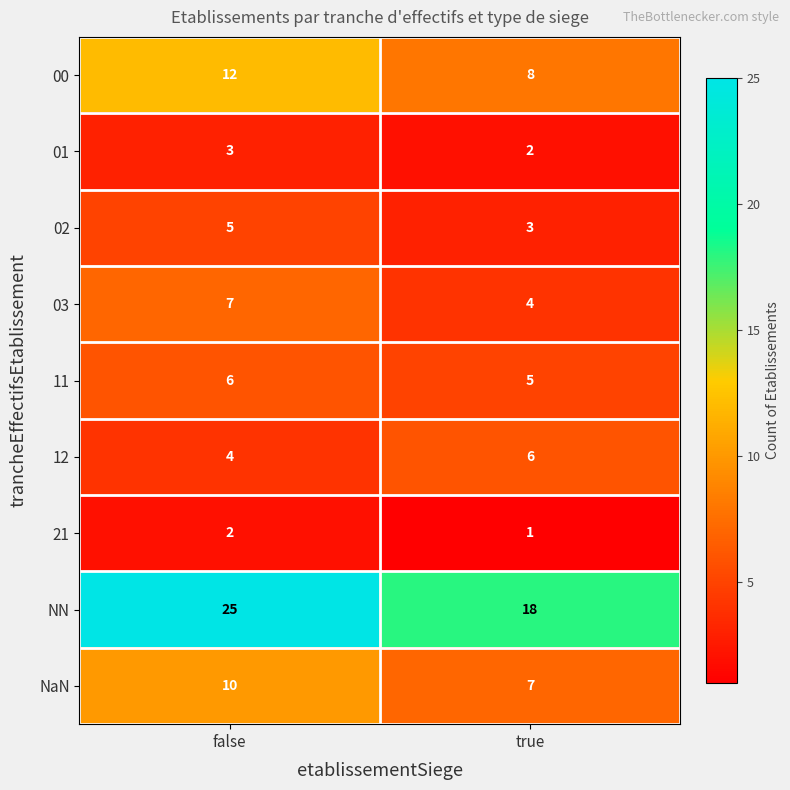

At which label is 12 closest to 5?

false